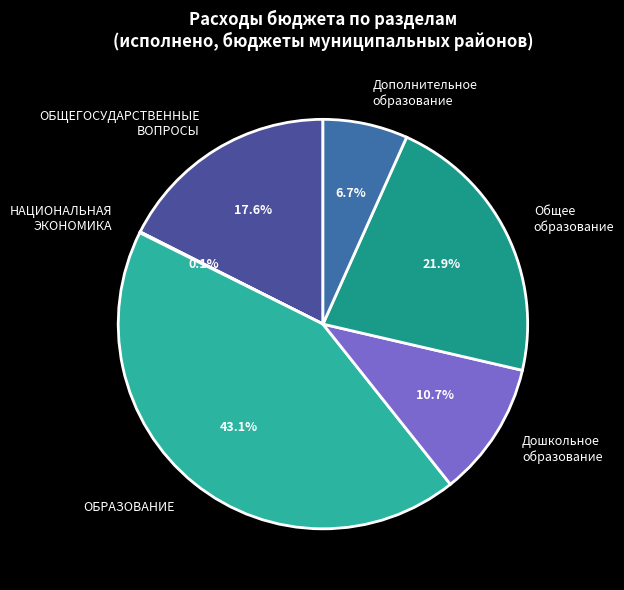

Is there a majority slice in this chart?

No